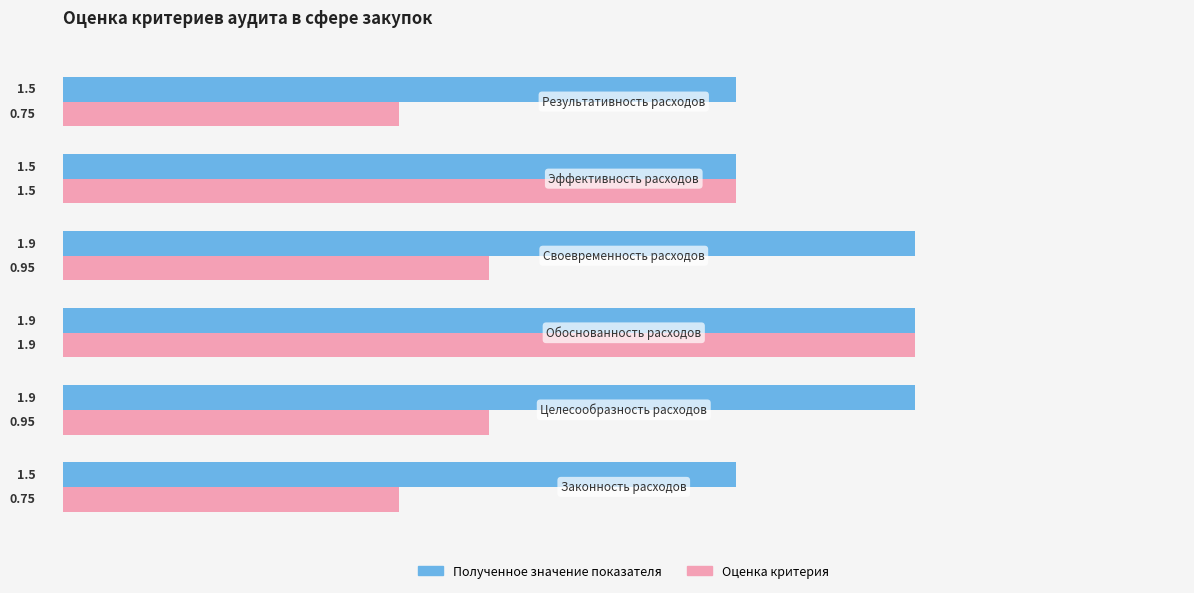

List the series in order of their overall mean, highest first.

Полученное значение показателя, Оценка критерия